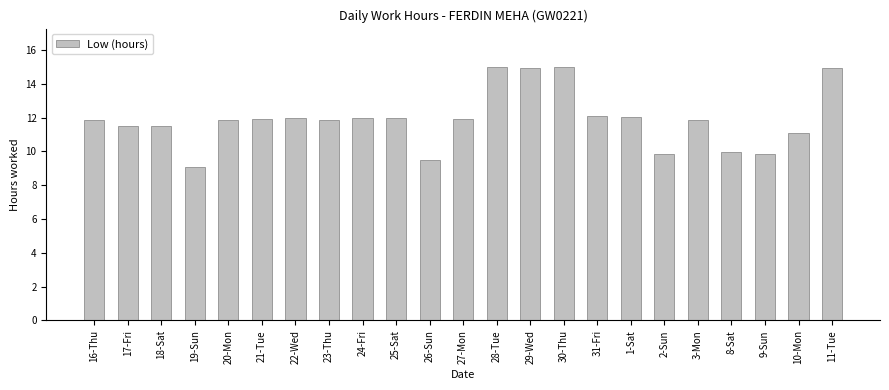

What is the maximum value shown in the chart?

15.0